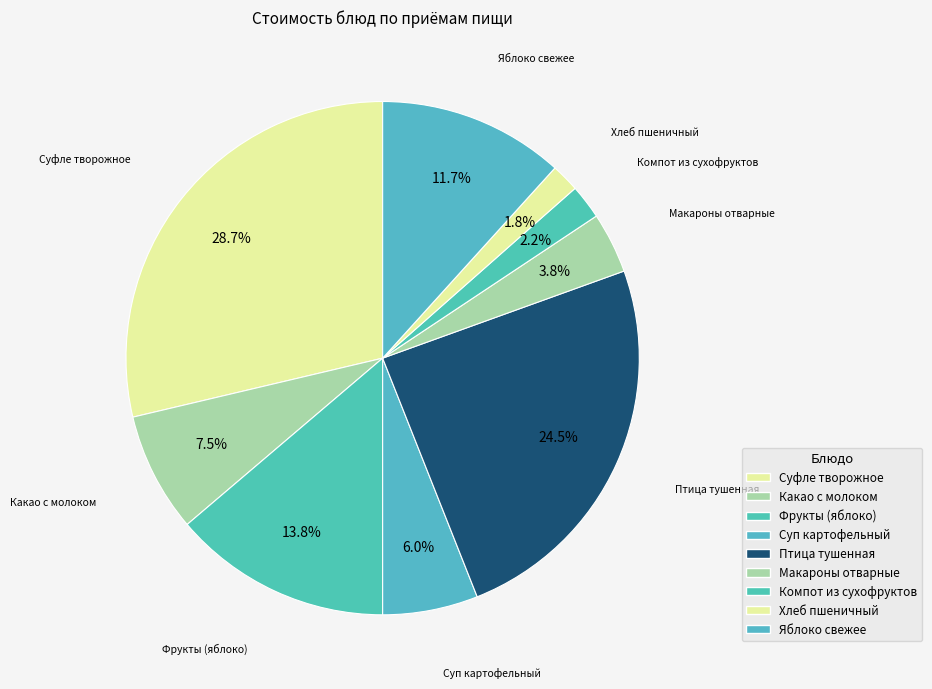

Which category has the biggest portion of the pie?

Суфле творожное